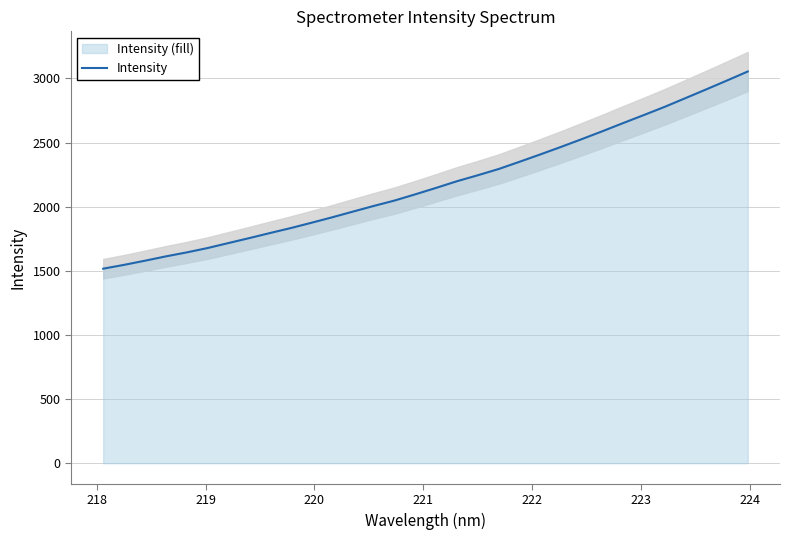

What is the highest value of the Intensity series?

3054.2